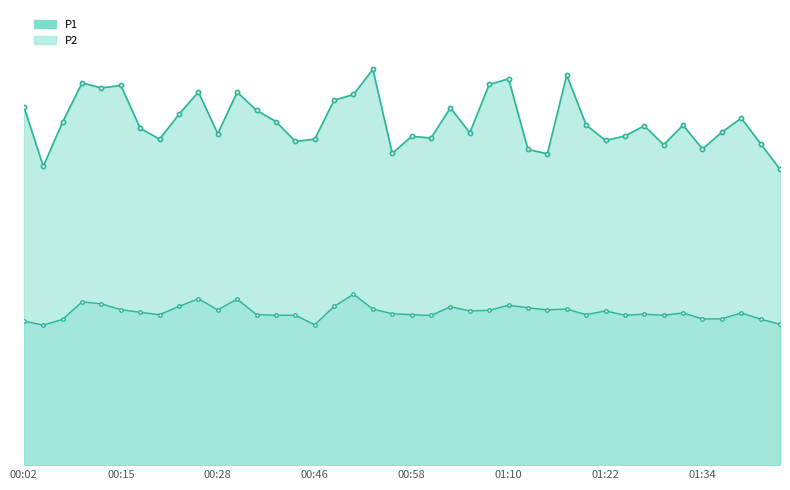

List the series in order of their overall mean, lowest first.

P2, P1